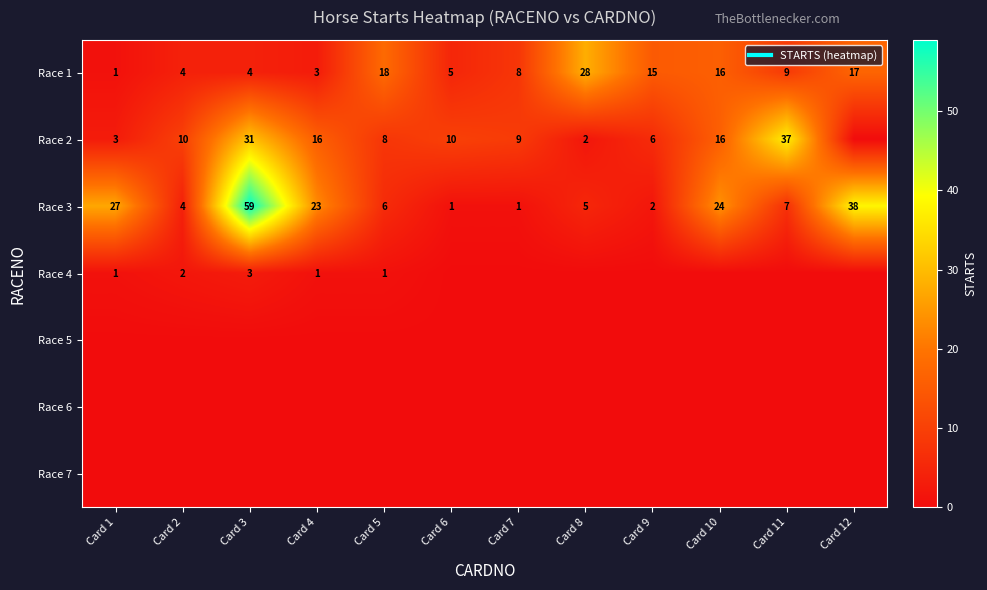

True or false: Race 1 has a value of 4 at Card 3.

True